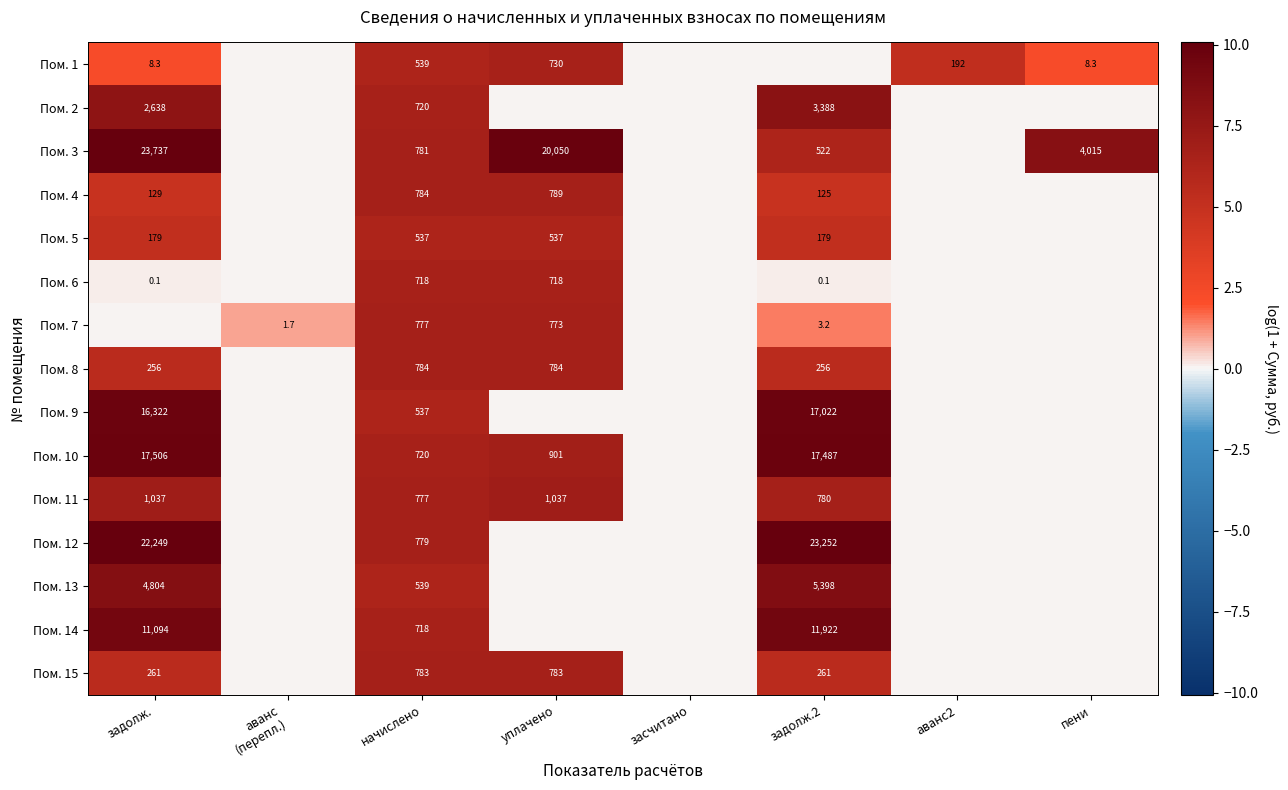

The Пом. 8 series shows 10.0 at начислено. True or false?

False